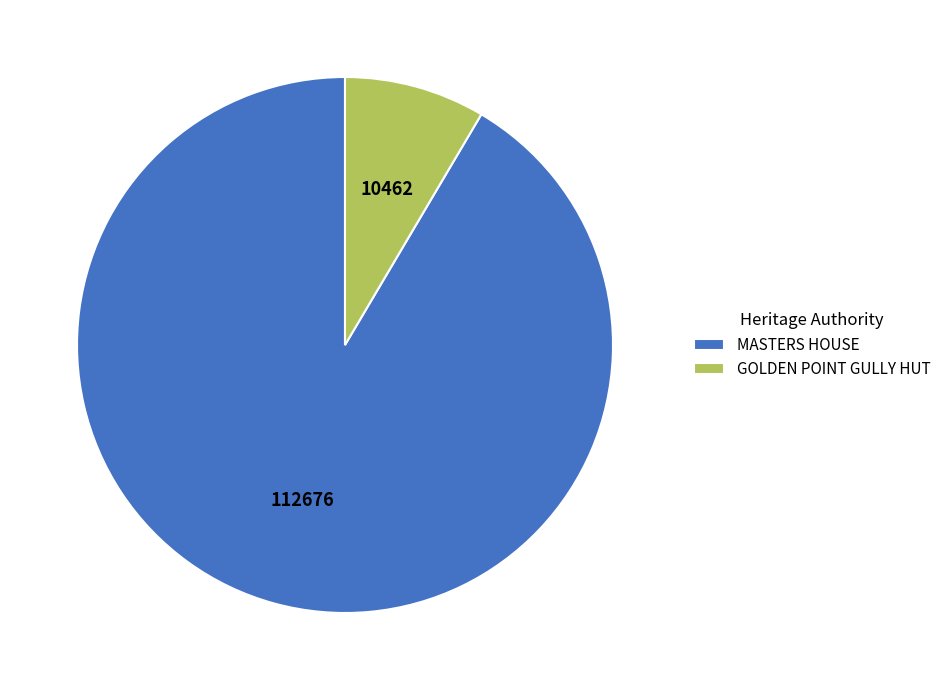

Is it true that MASTERS HOUSE is 99% of the pie?

False